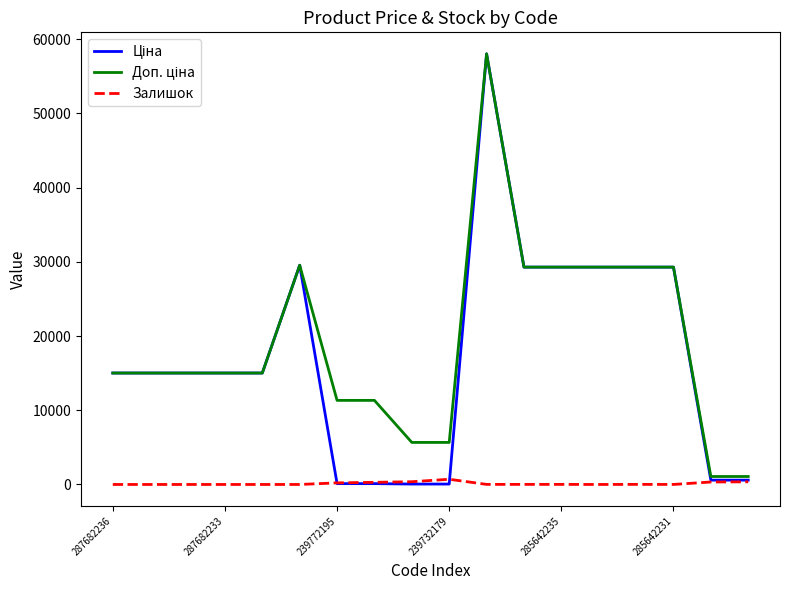

Count the number of categories in the chart.

18